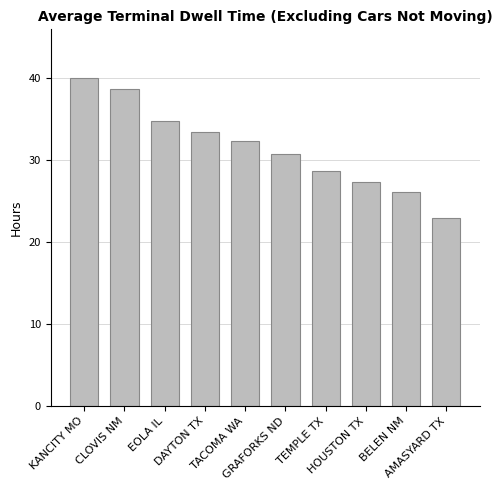

List the labels in order of value, smallest first.

AMASYARD TX, BELEN NM, HOUSTON TX, TEMPLE TX, GRAFORKS ND, TACOMA WA, DAYTON TX, EOLA IL, CLOVIS NM, KANCITY MO